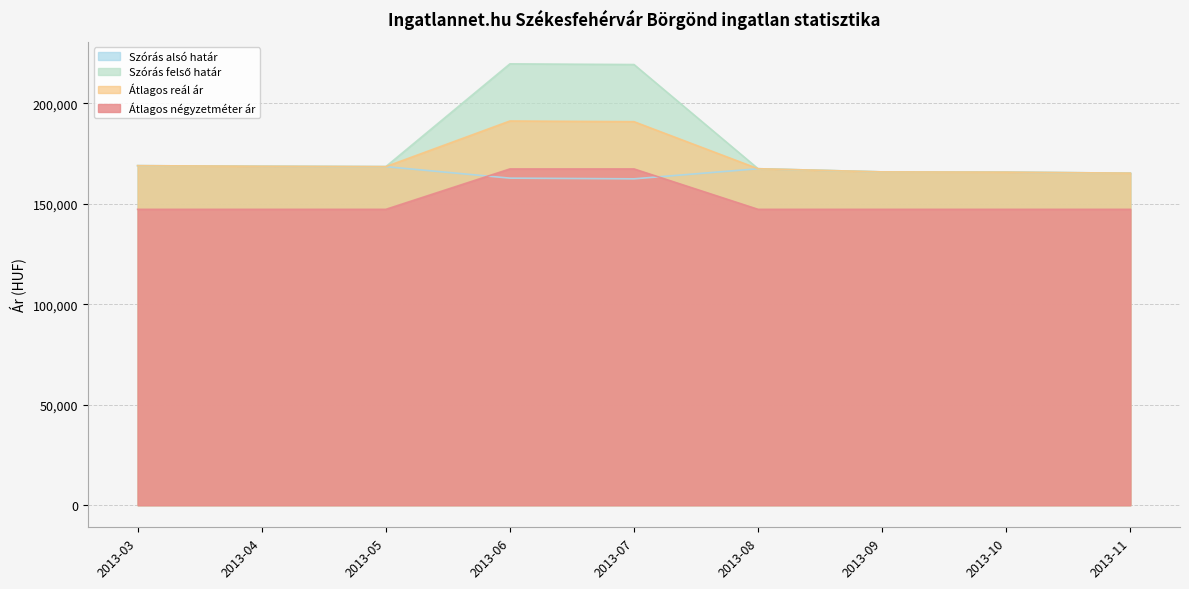

How many data points does each series have?

9